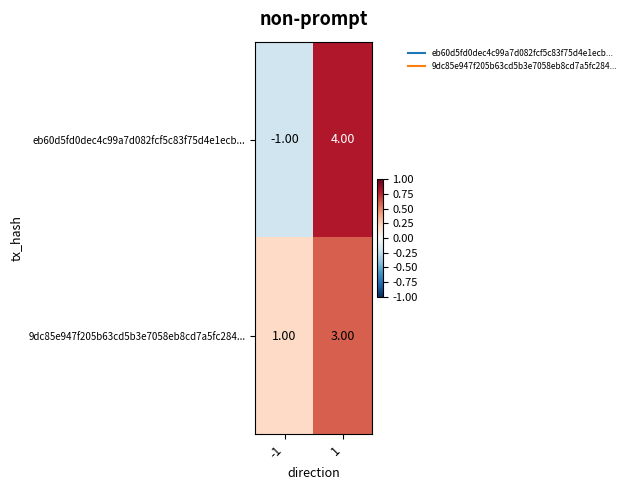

List the series in order of their peak value, highest first.

eb60d5fd0dec4c99a7d082fcf5c83f75d4e1ecb..., 9dc85e947f205b63cd5b3e7058eb8cd7a5fc284...